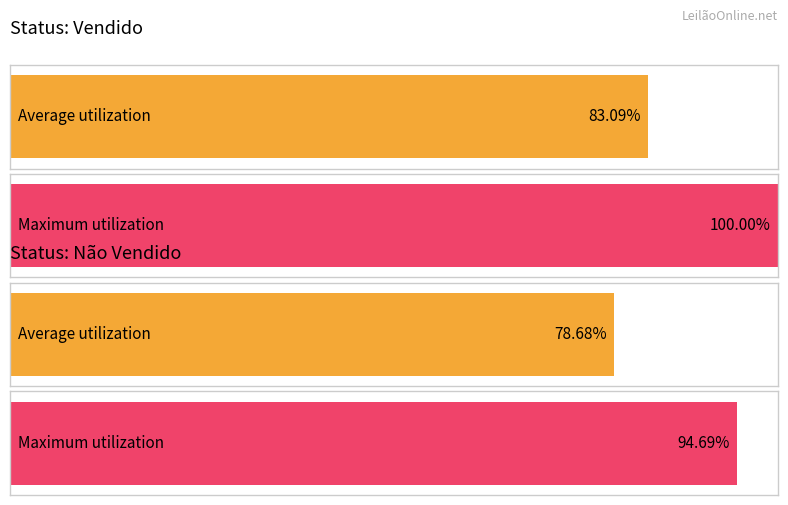

Are the bars horizontal?

Yes